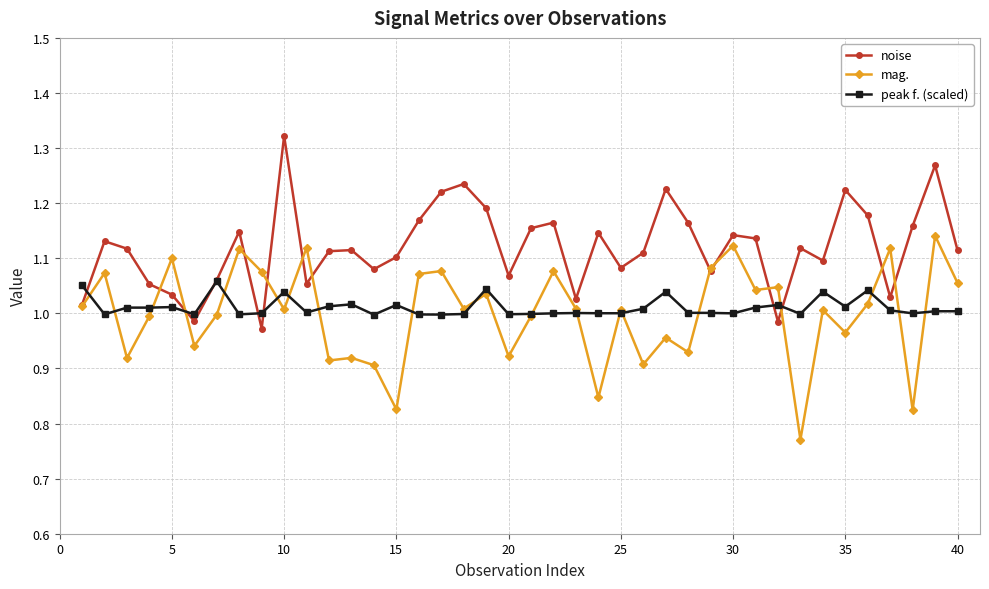

How many lines are shown in the chart?

3